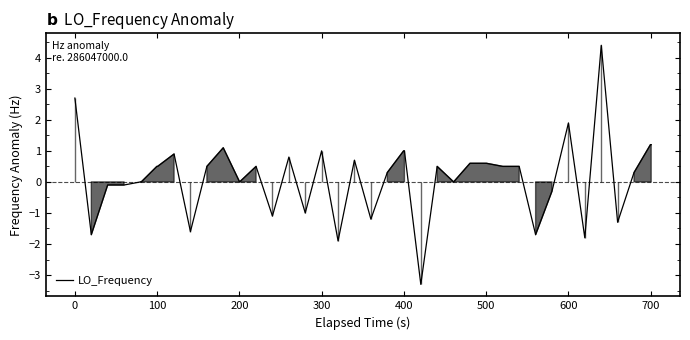

What is the smallest value displayed?

-3.3